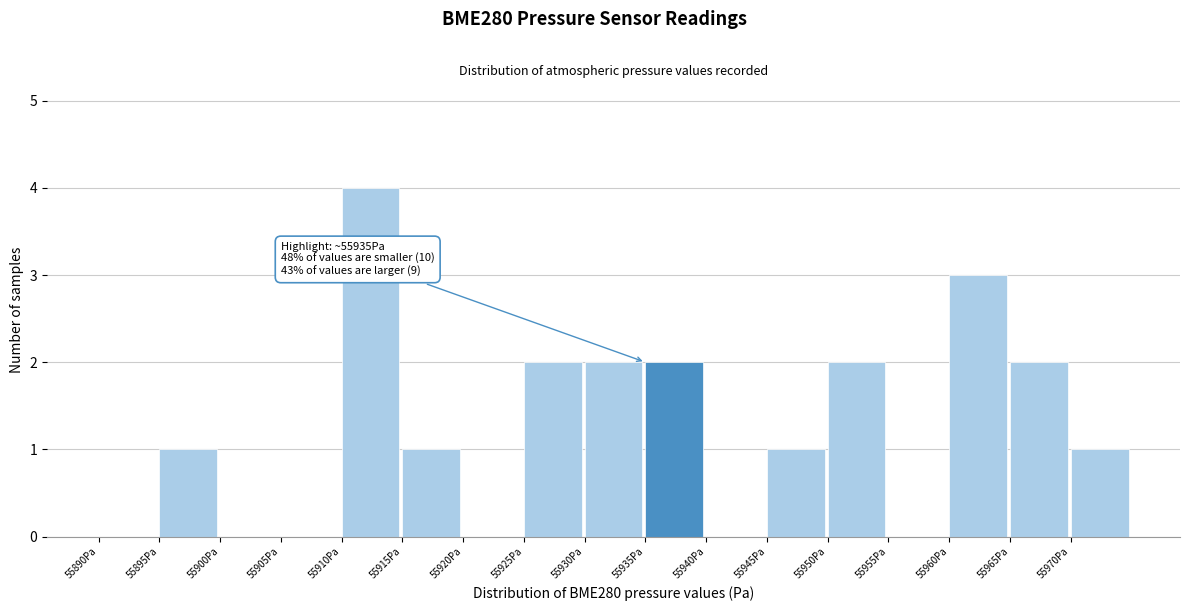

Over which range of the x-axis is the bar tallest?

55910 to 55915